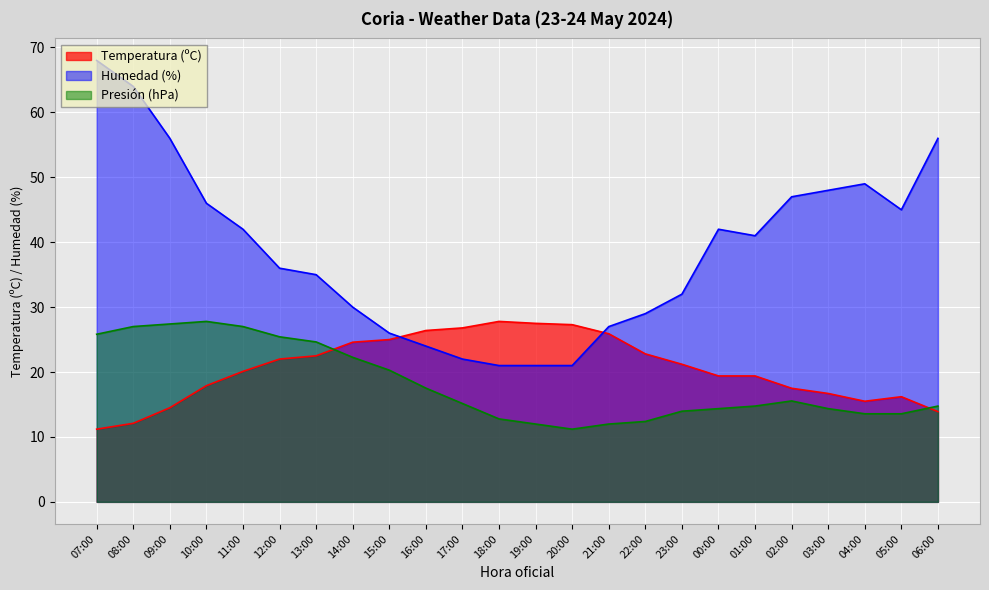

The value of Temperatura (ºC) at 02:00 is 17.5. True or false?

True